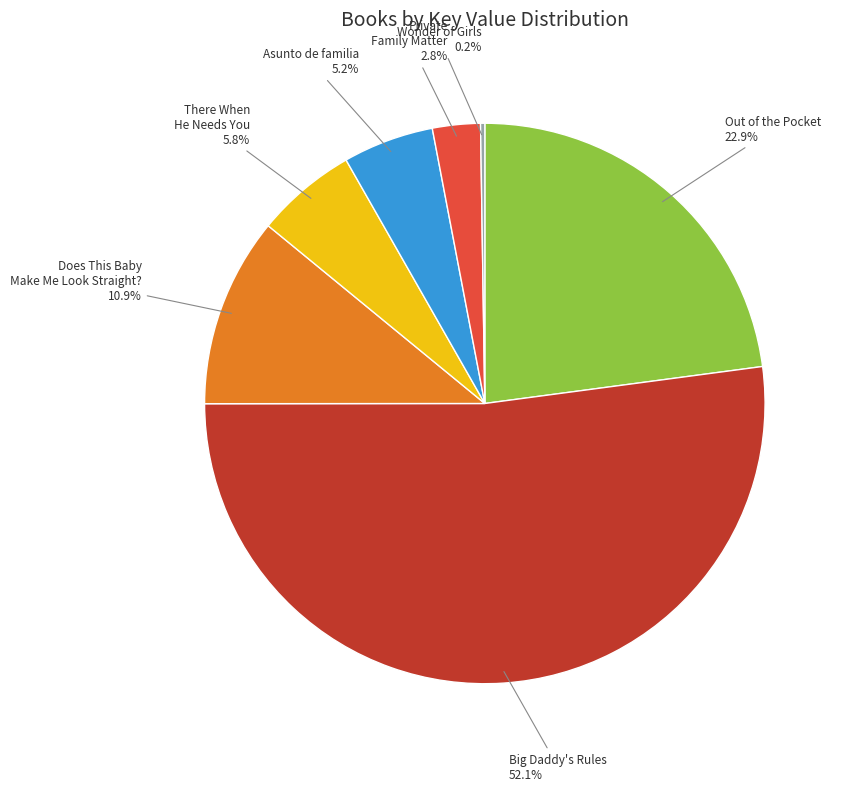

Which category has the biggest portion of the pie?

Big Daddy's Rules